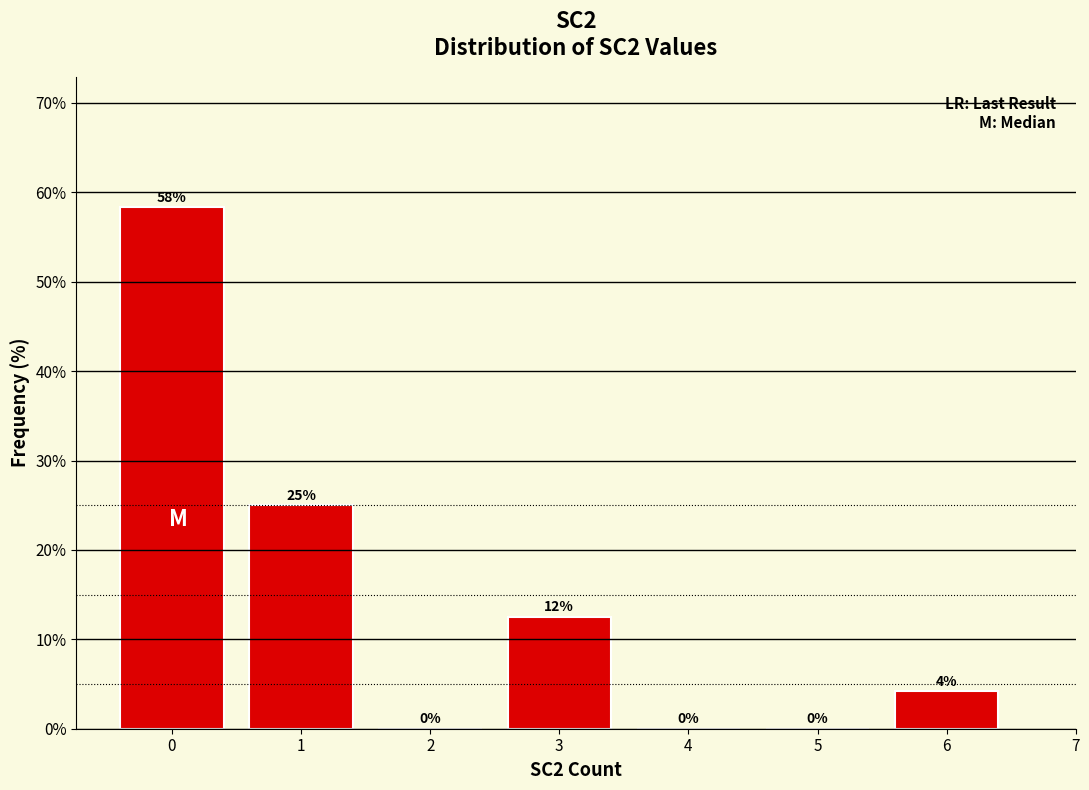

Read the value at 3.

12.5